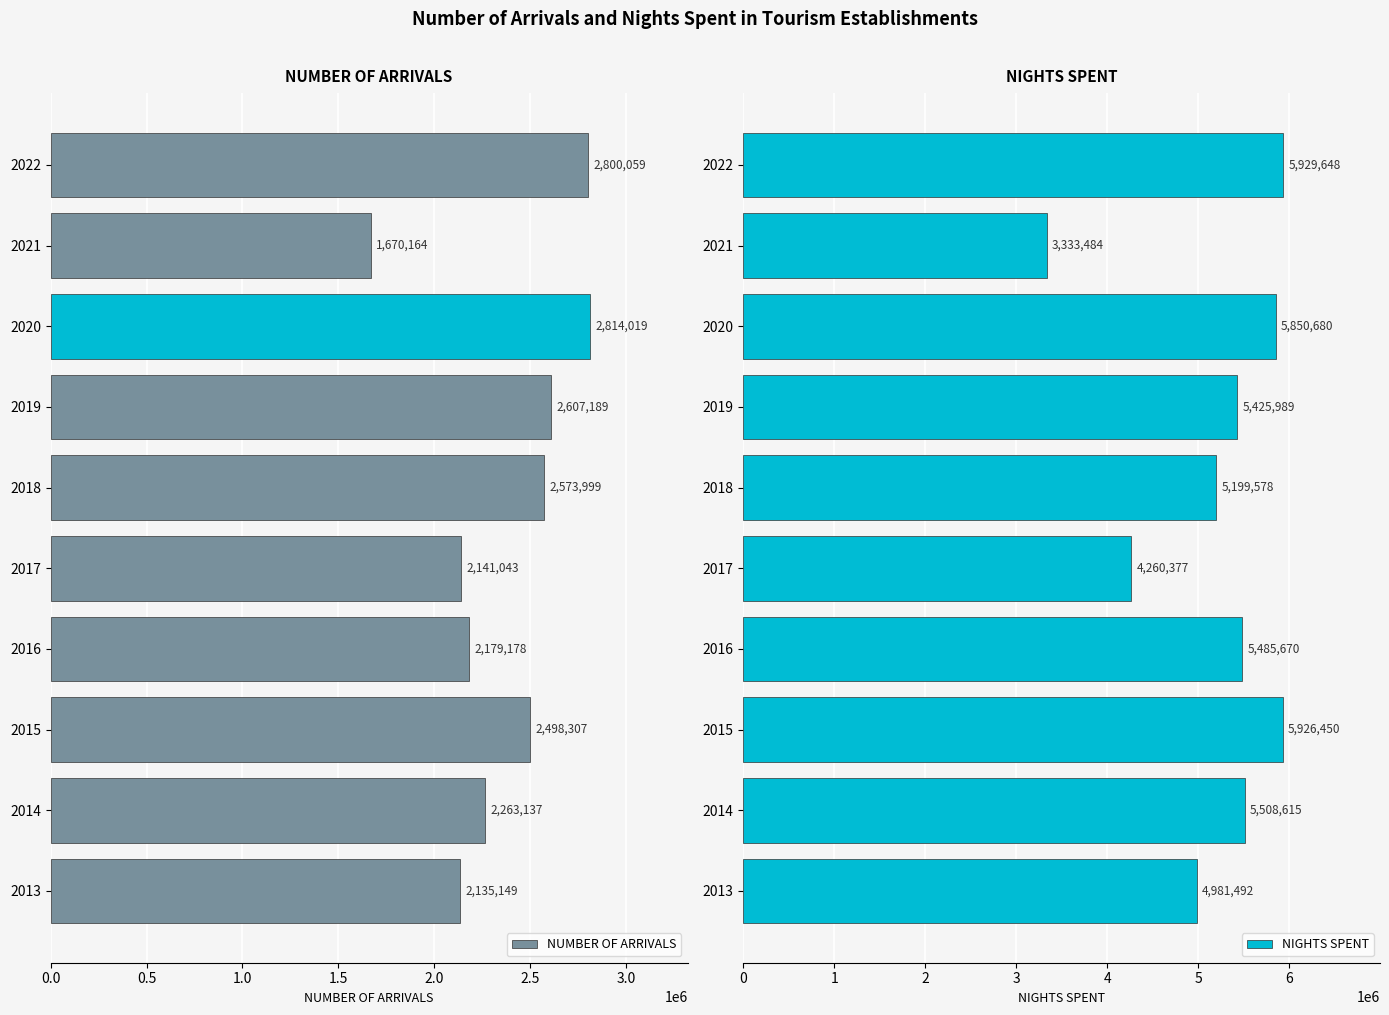

How many data points in NIGHTS SPENT are above 5485670?

4